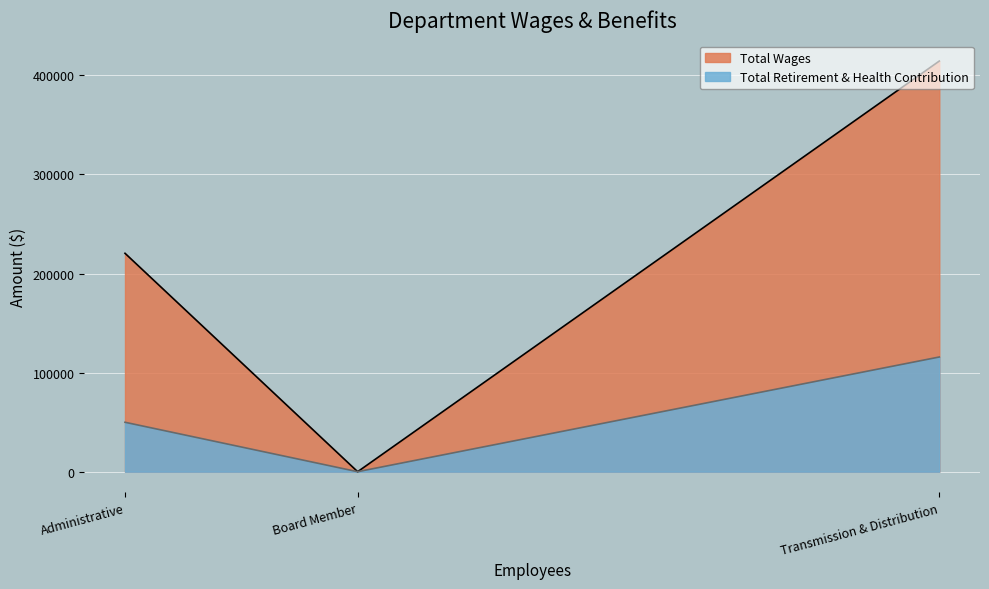

How many lines are shown in the chart?

2